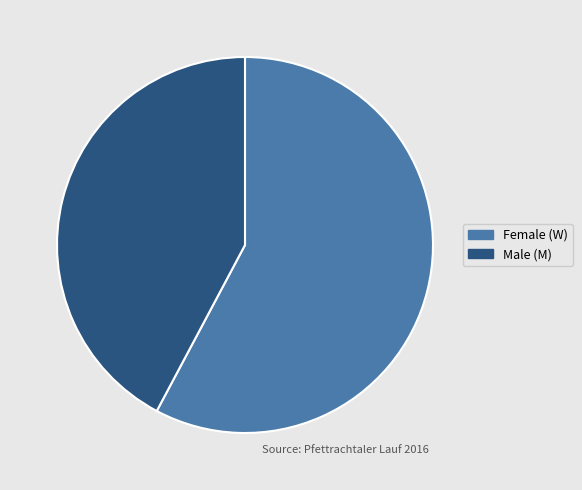

Which has a higher value, Female (W) or Male (M)?

Female (W)